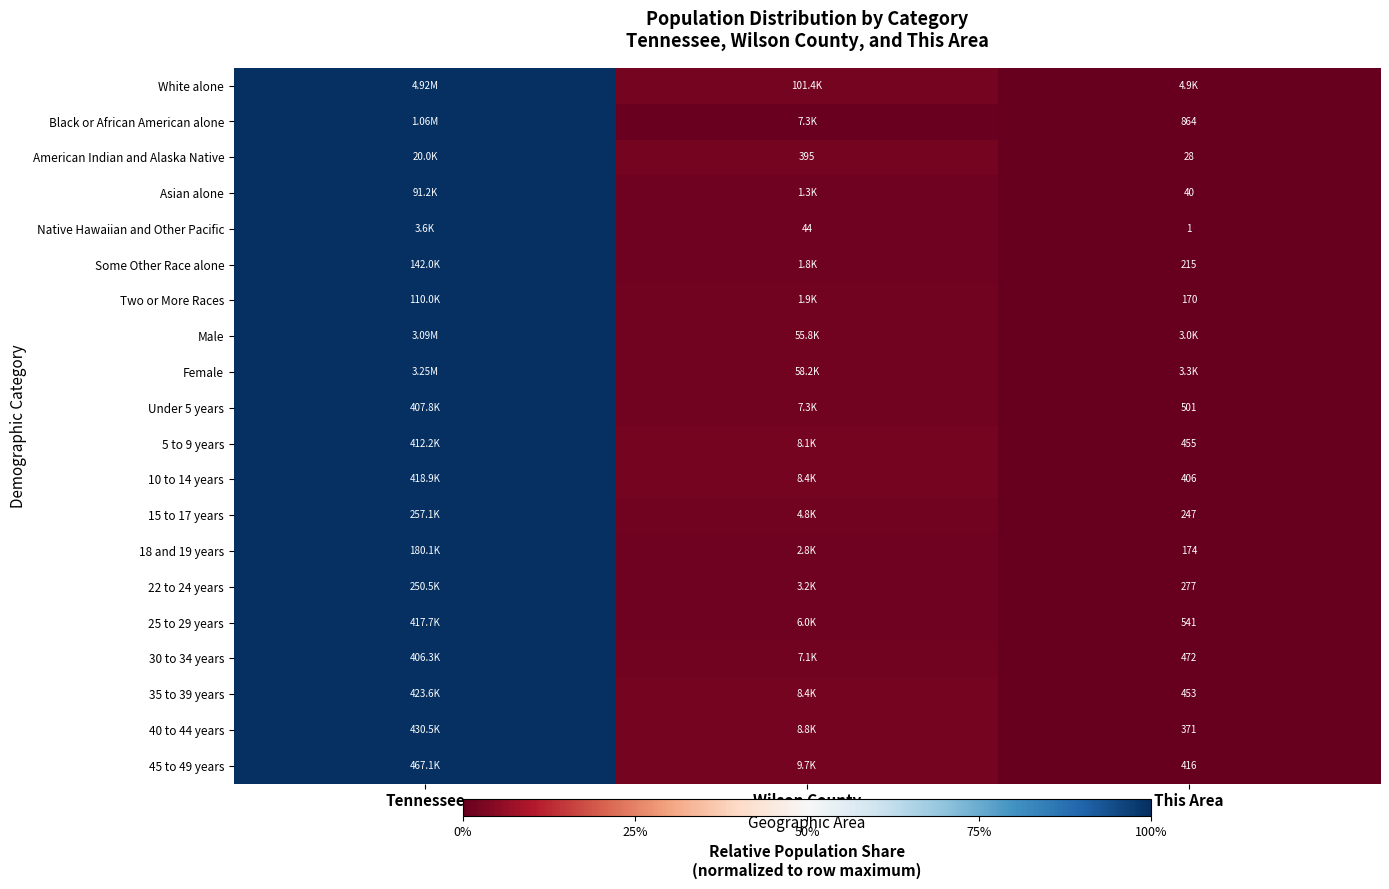

Between Wilson County and Tennessee, which is larger?

Tennessee